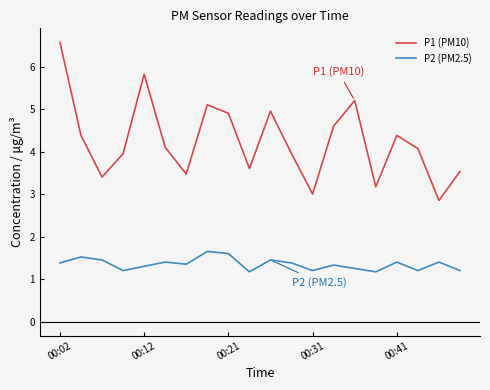

True or false: P1 (PM10) and P2 (PM2.5) cross at least once.

False